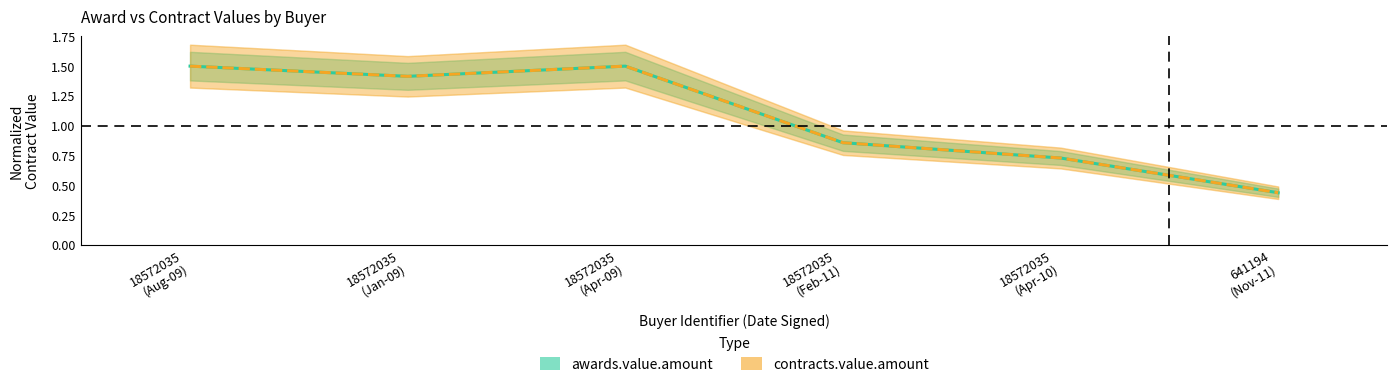

Which series has the widest spread of values?

awards.value.amount